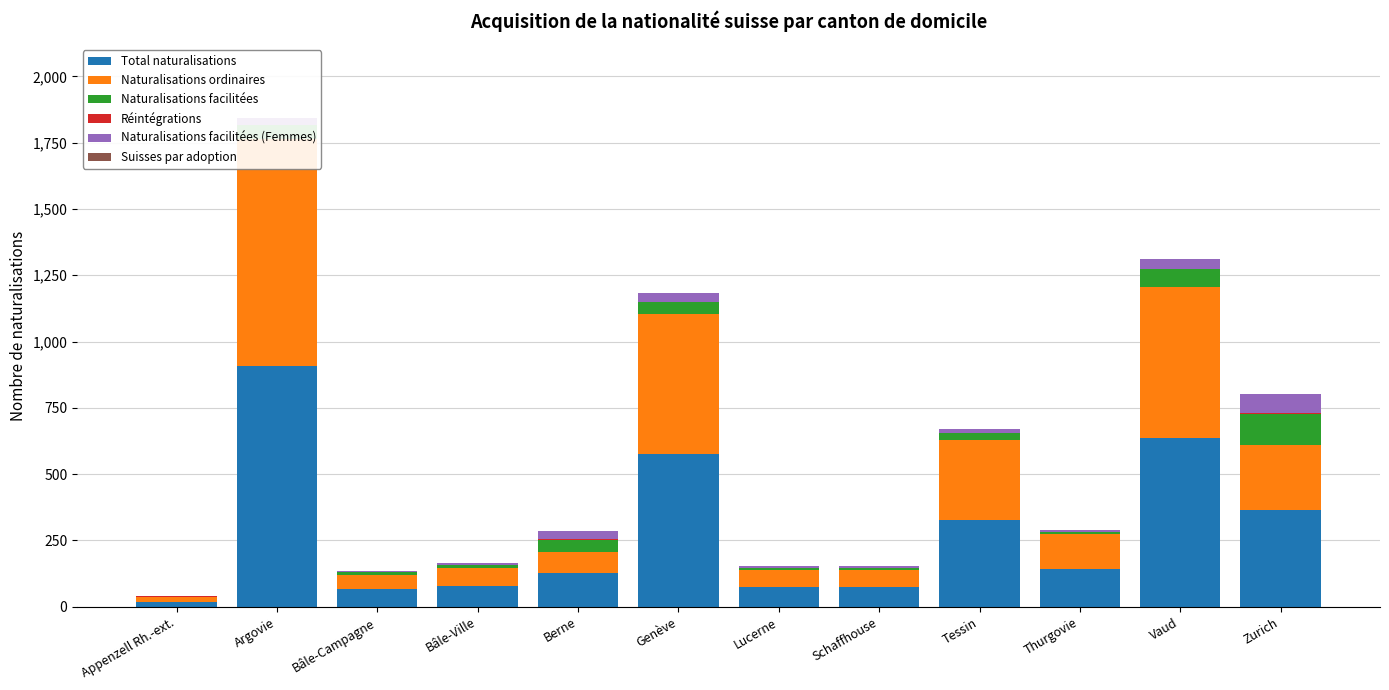

Is it true that Réintégrations equals 1 at Zurich?

False